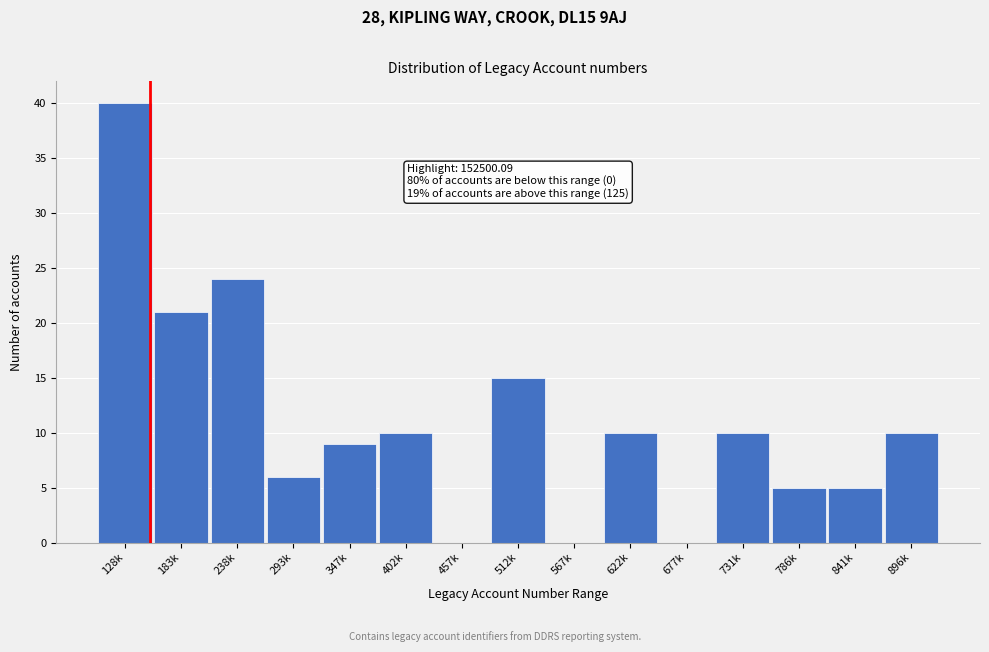

Reading left to right, list all the values displayed in this chart.

128k=40	183k=21	238k=24	293k=6	347k=9	402k=10	457k=0	512k=15	567k=0	622k=10	677k=0	731k=10	786k=5	841k=5	896k=10